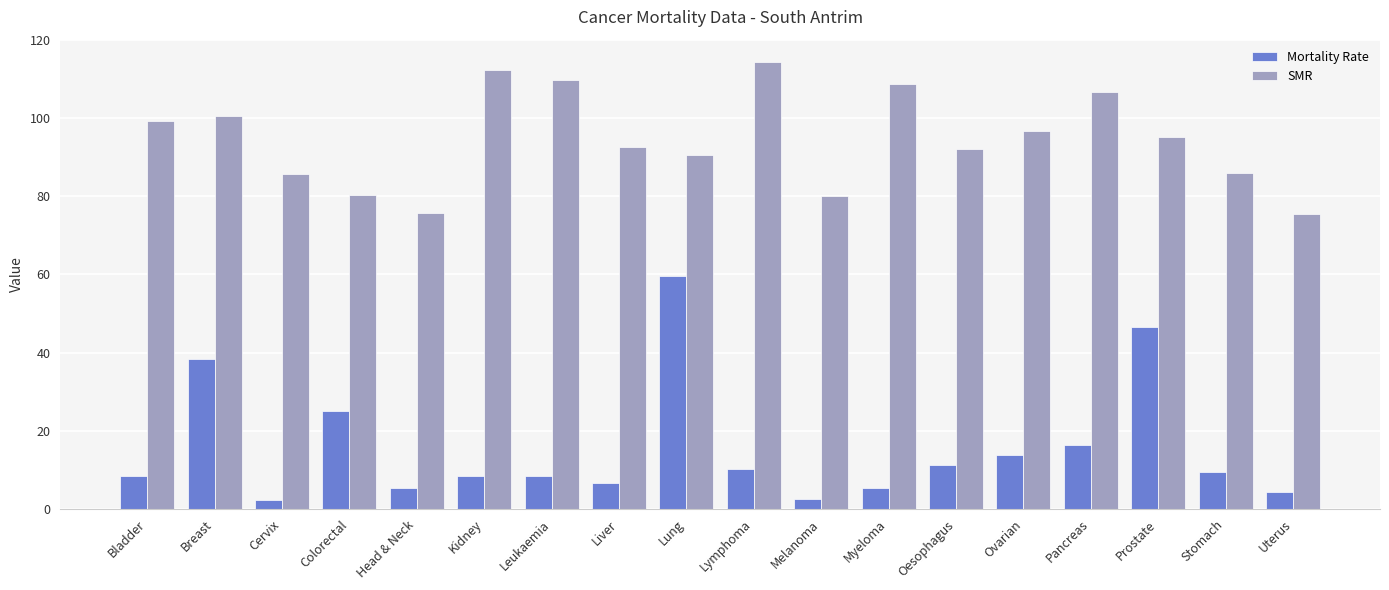

Rank the series at Cervix from highest to lowest value.

SMR, Mortality Rate